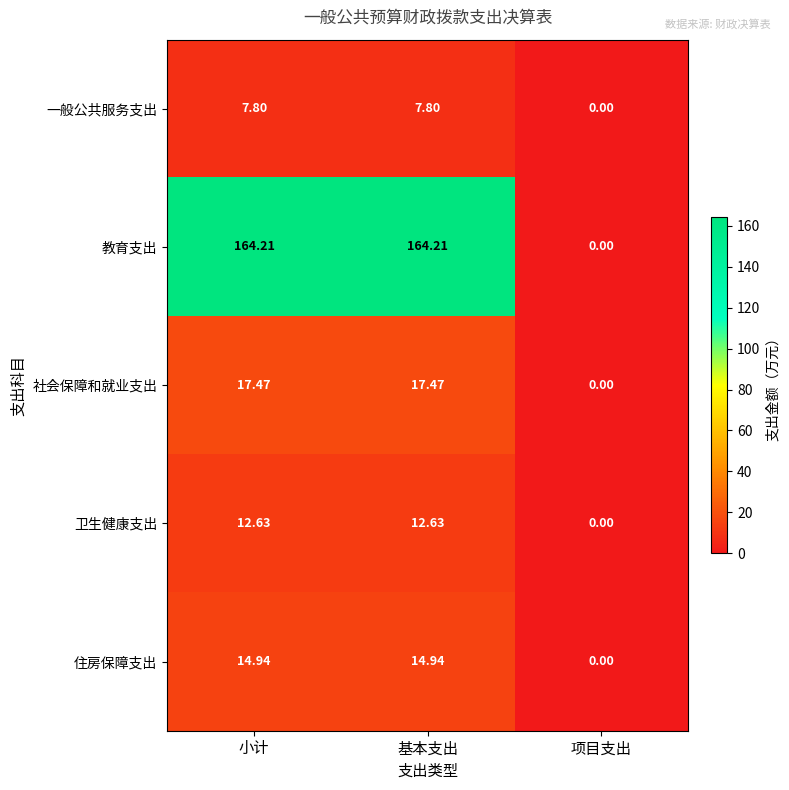

Which series has the widest spread of values?

教育支出